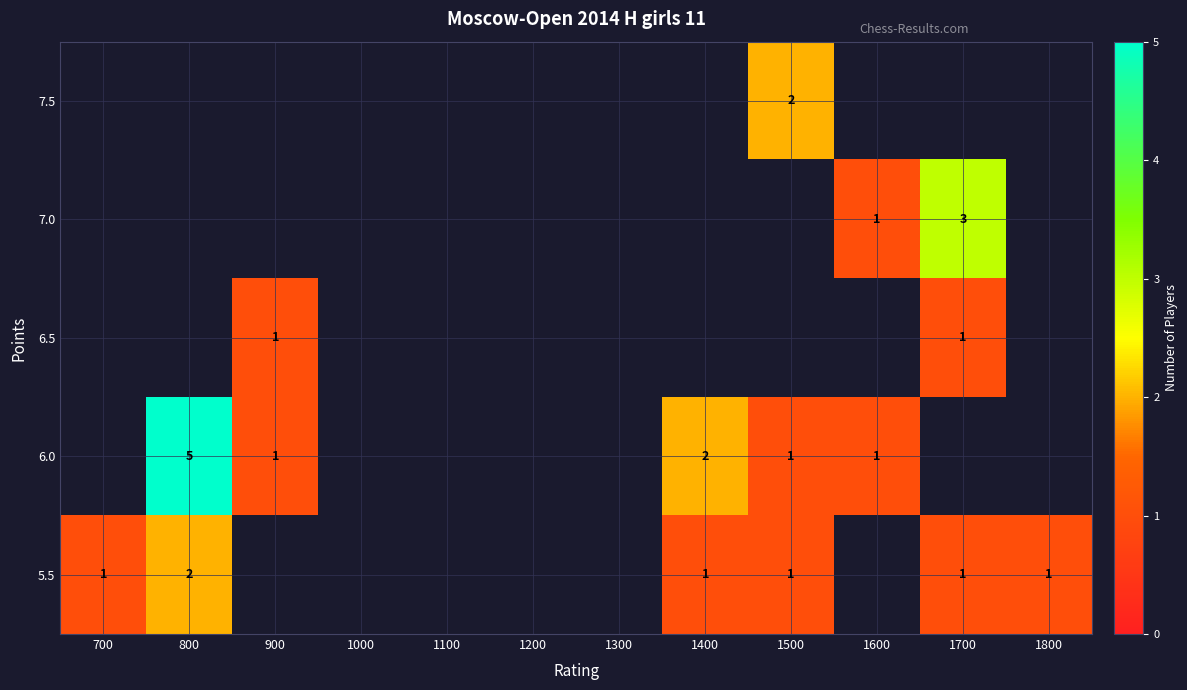

True or false: 5.5 has a value of 1 at 1400.

True